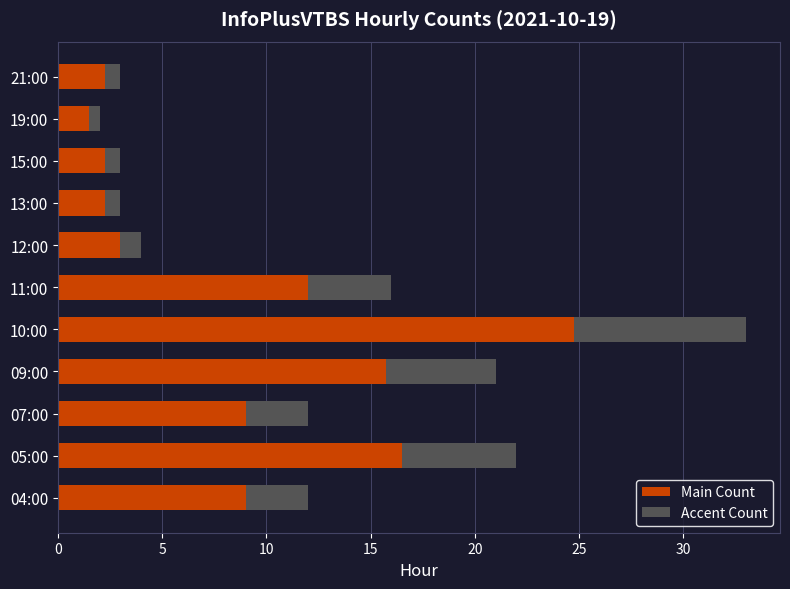

What is the maximum value for Main Count?

24.8